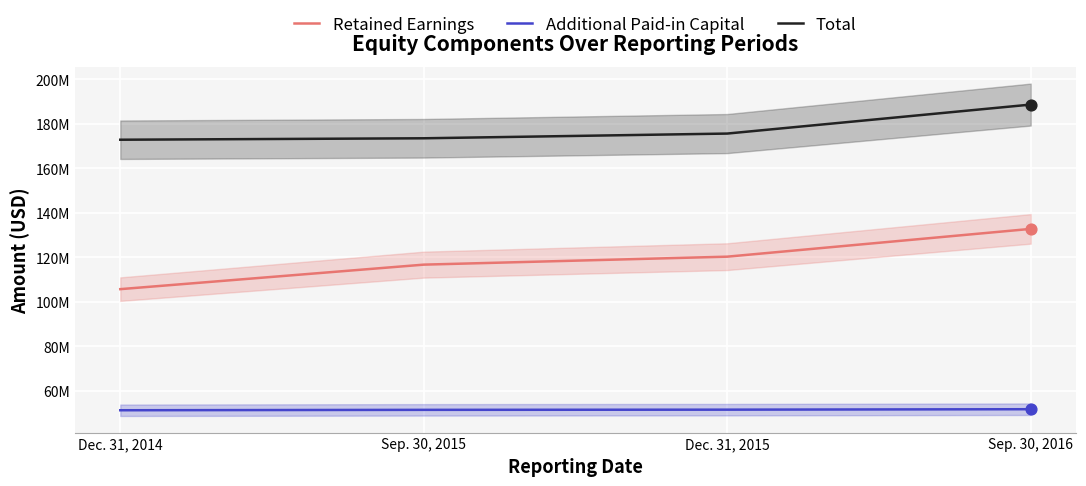

At how many categories does at least one series exceed 176080280?

1